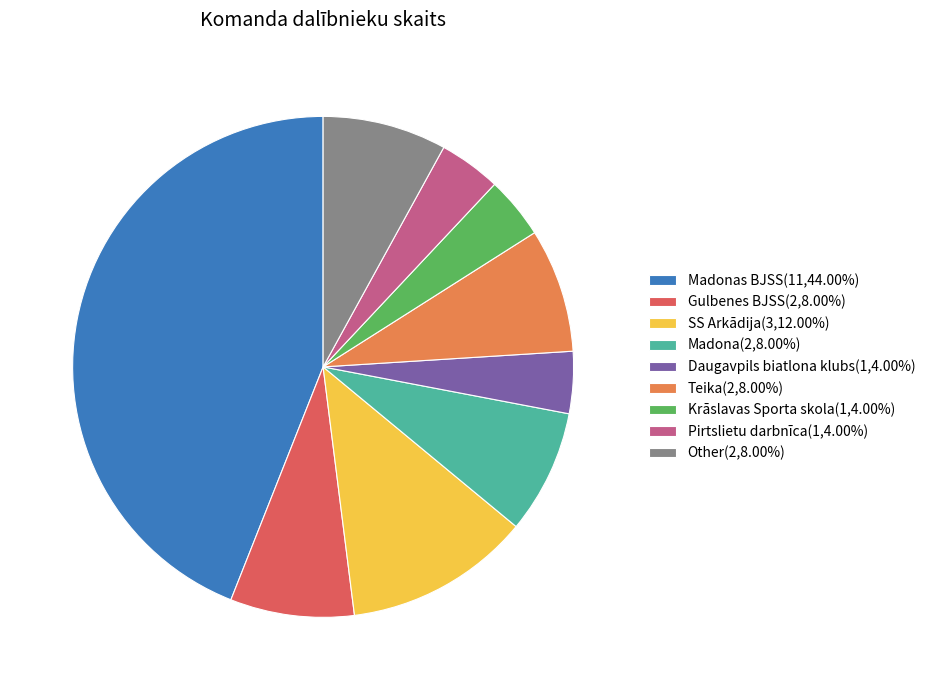

Do Pirtslietu darbnīca(1,4.00%) and Teika(2,8.00%) together represent more than half of the pie?

No